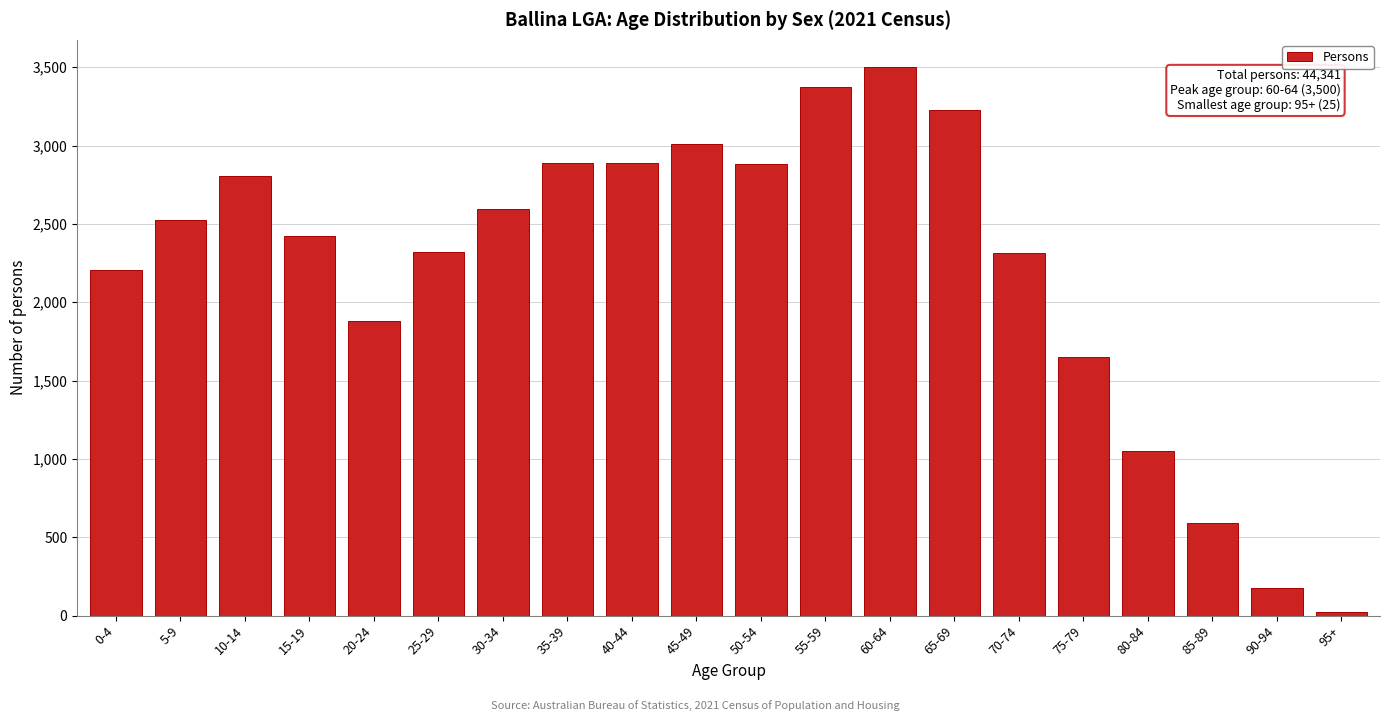

What is the ratio of the value at 25-29 to the value at 90-94?

13.3